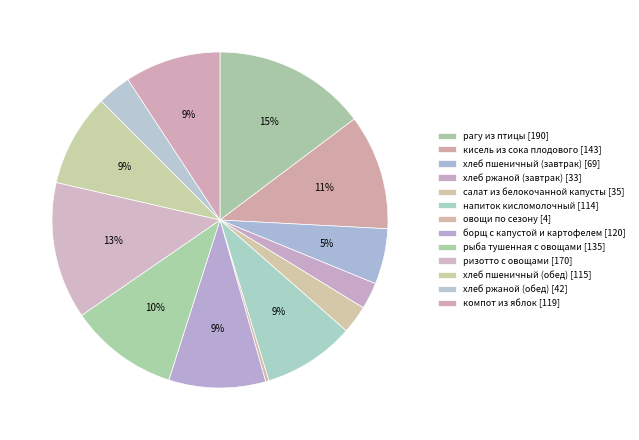

Is it true that компот из яблок is 4% of the pie?

False